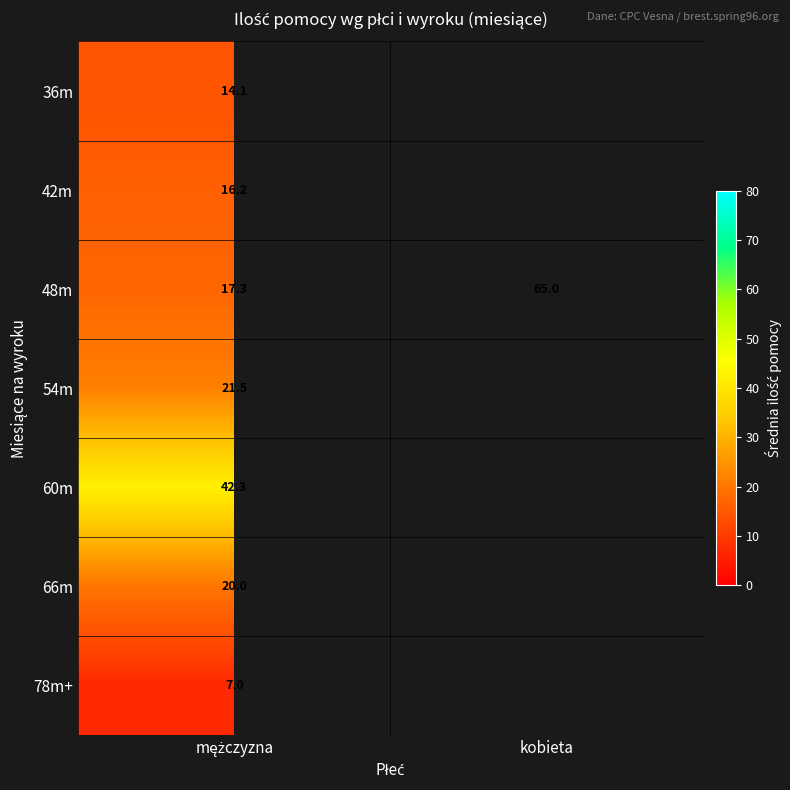

What is the difference between the highest and lowest values at mężczyzna?

35.3